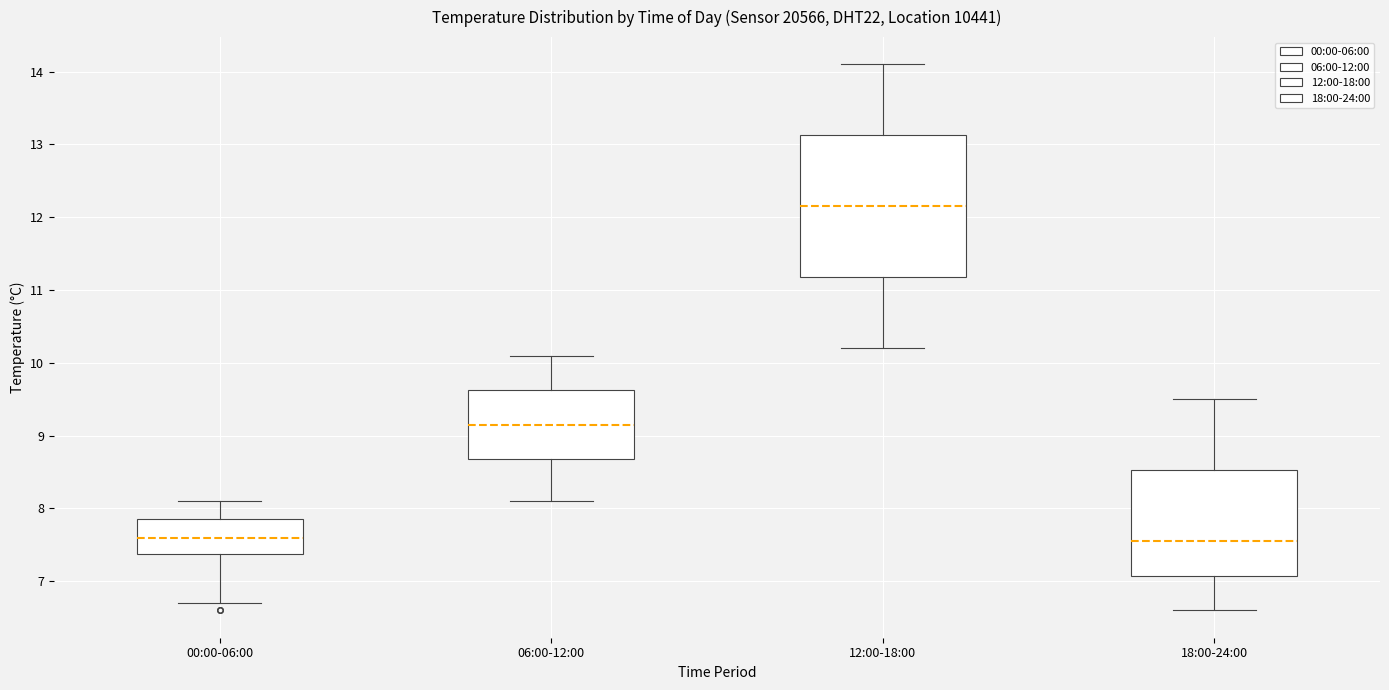

Reading left to right, read every box against the y-axis: the position of its median line, the range the box covers, and the ends of its whiskers. The values are not printed on the chart, so give them approximately, as read against the axis.

00:00-06:00: median 7.6, box 7.4 to 7.9, whiskers 6.7 to 8.1
06:00-12:00: median 9.2, box 8.7 to 9.6, whiskers 8.1 to 10.1
12:00-18:00: median 12.2, box 11.2 to 13.1, whiskers 10.2 to 14.1
18:00-24:00: median 7.6, box 7.1 to 8.5, whiskers 6.6 to 9.5